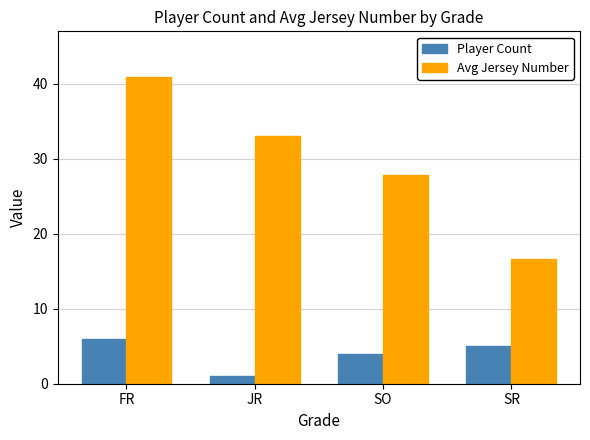

Rank the series by their average value, from highest to lowest.

Avg Jersey Number, Player Count